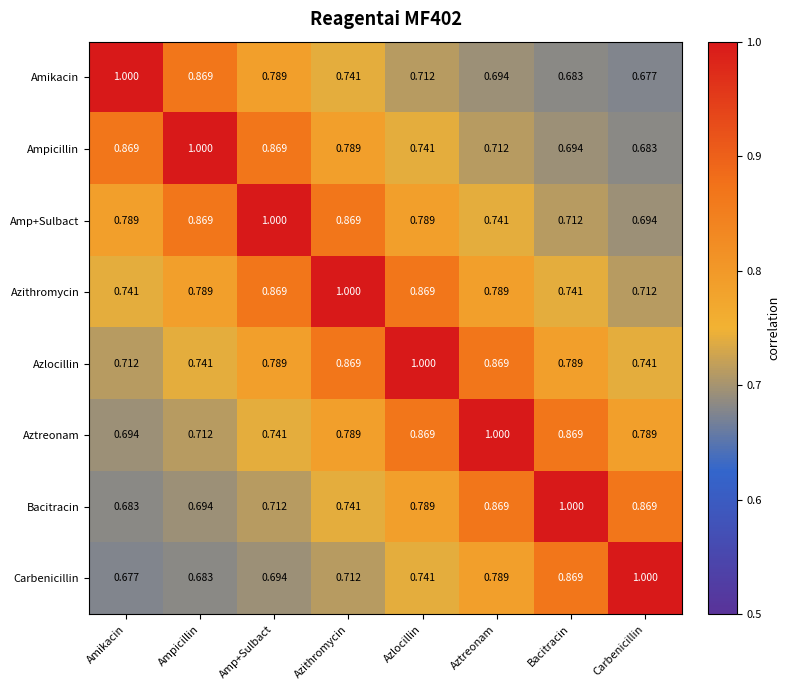

Is the value of Azlocillin at Carbenicillin greater than the value of Amp+Sulbact at Azithromycin?

No